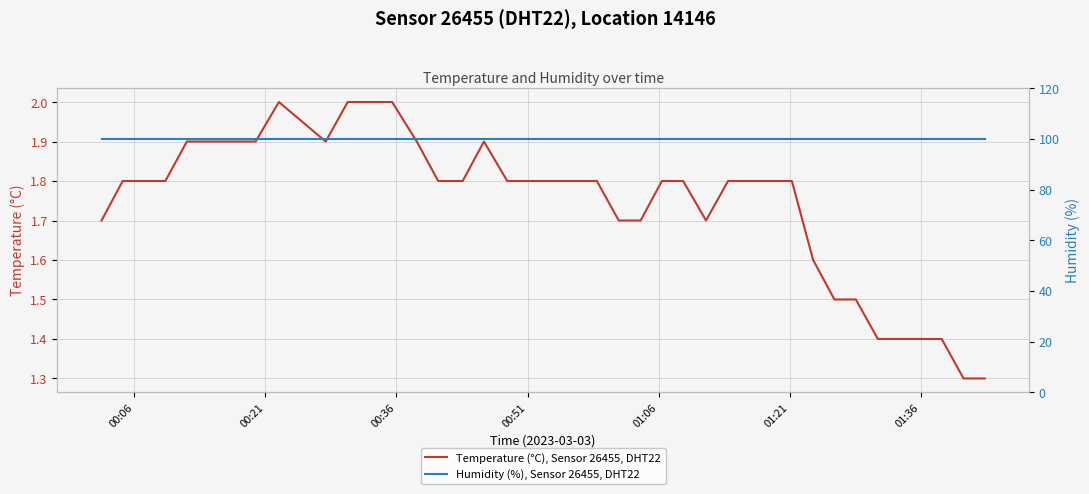

What is the lowest value of the Temperature (°C), Sensor 26455, DHT22 series?

1.3